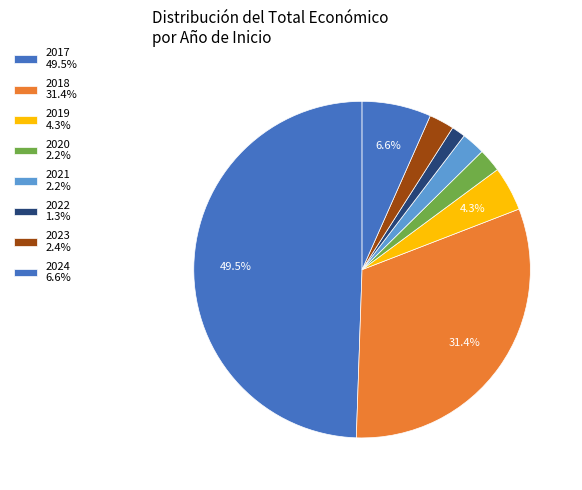

Count the number of slices in the pie.

8